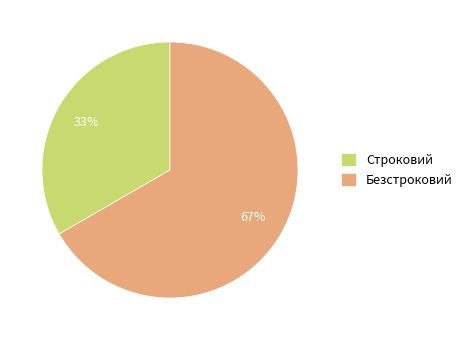

Do Строковий and Безстроковий together represent more than half of the pie?

Yes